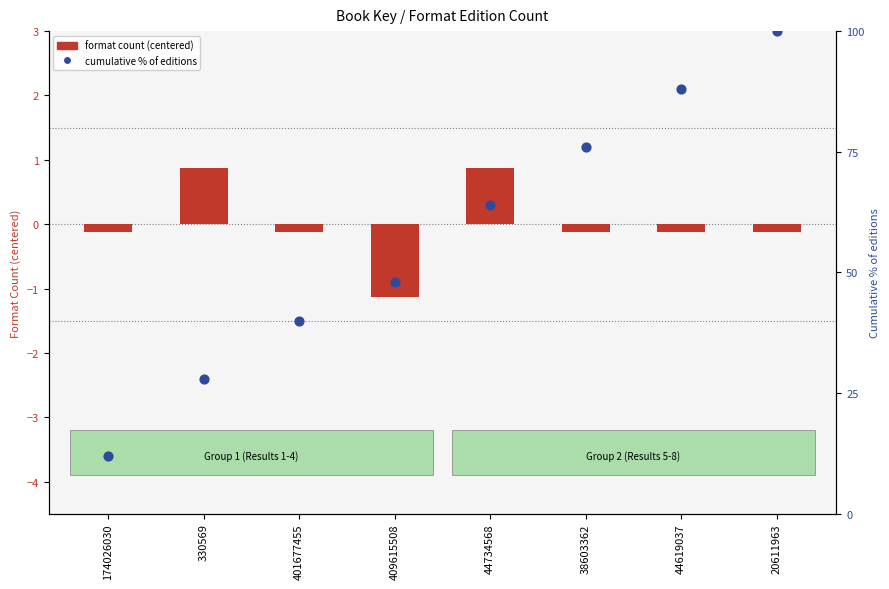

Which series has the largest total across all categories?

cumulative % of editions